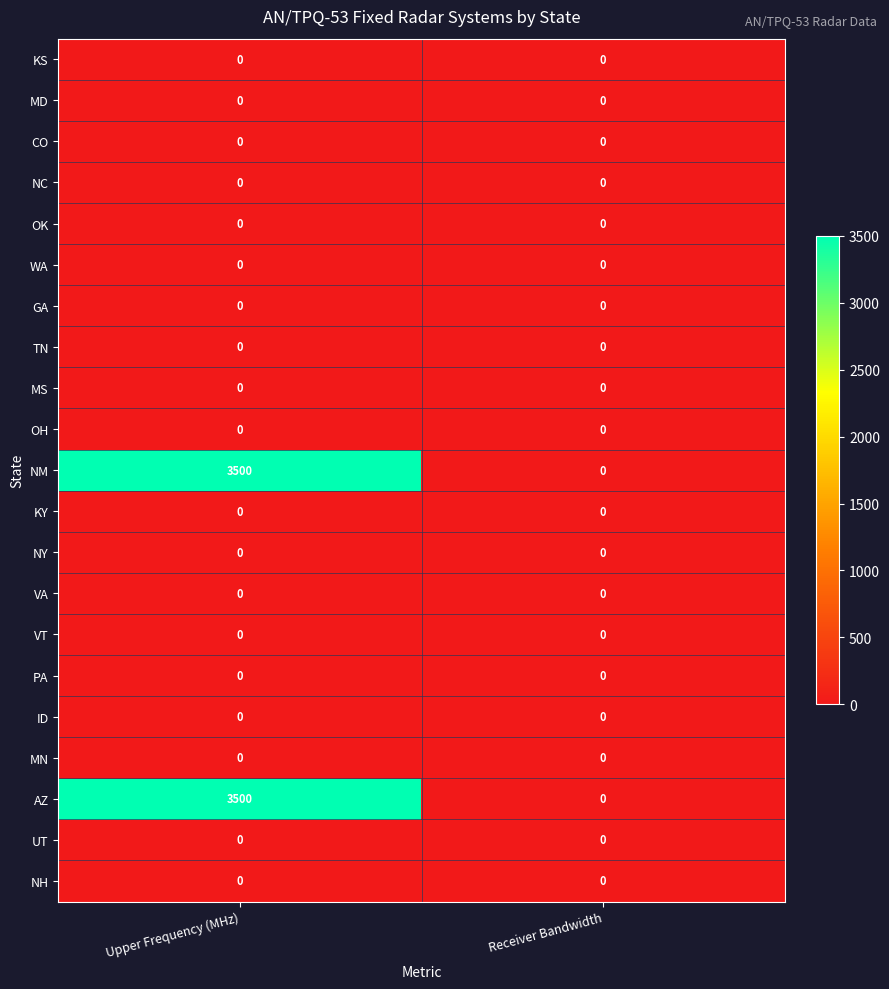

Rank the categories by AZ value from highest to lowest.

Upper Frequency (MHz), Receiver Bandwidth